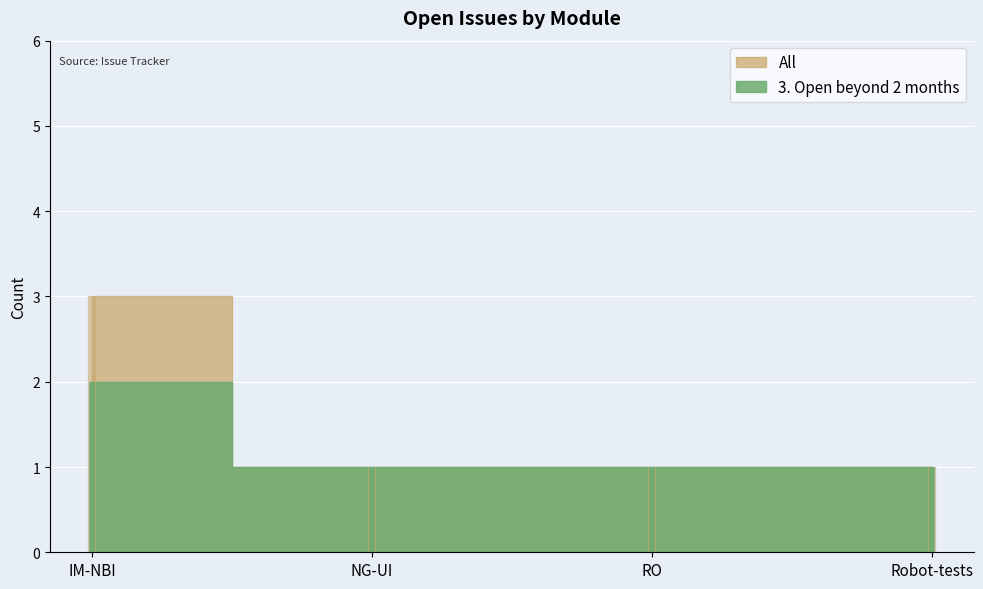

Reading right to left, what are all the values shown in this chart?

3. Open beyond 2 months: 1	1	1	2
All: 1	1	1	3